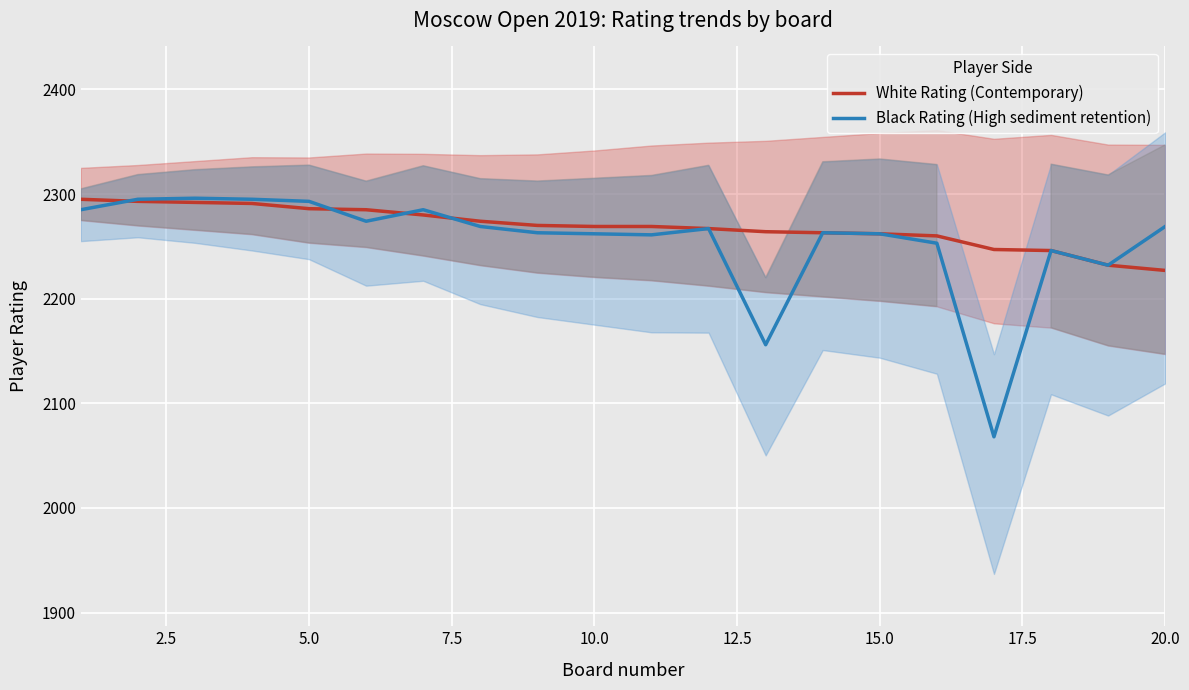

Count the number of categories in the chart.

20